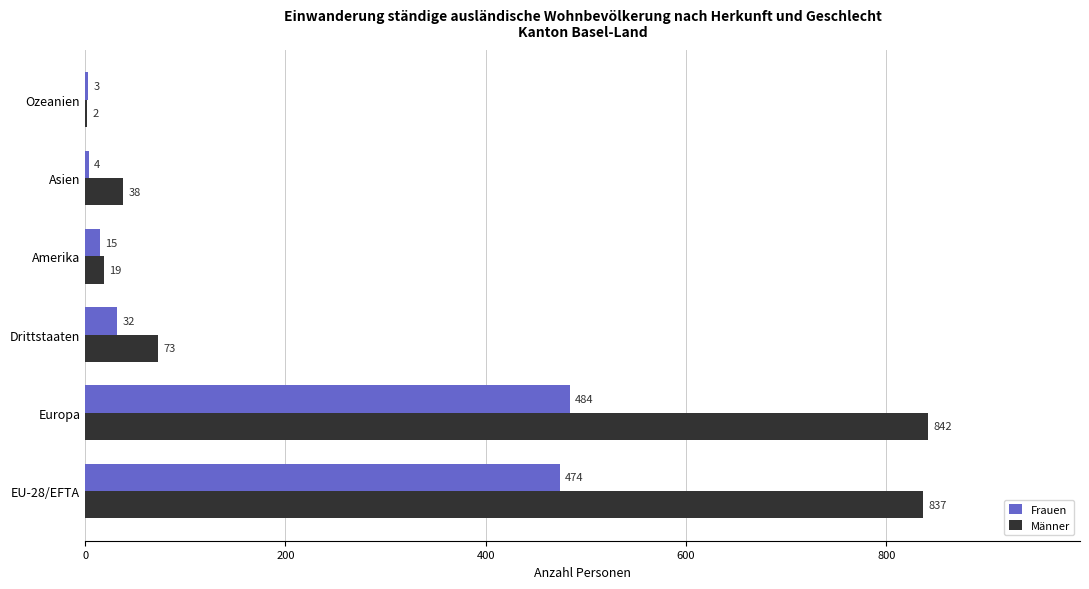

Which series changed the most between Europa and Asien?

Männer